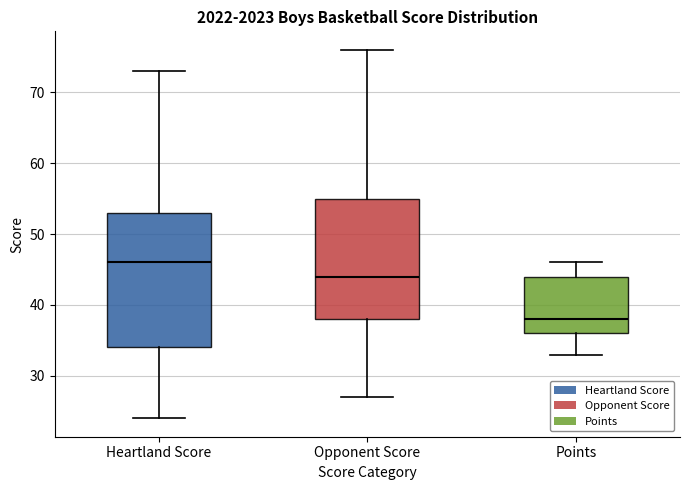

Reading left to right, transcribe this box plot: for each box, give where its median line is, the range the box spans, and where its two whiskers end, as read against the y-axis. The values are not printed on the chart, so give them approximately, as read against the axis.

Heartland Score: median 46, box 34 to 53, whiskers 24 to 73
Opponent Score: median 44, box 38 to 55, whiskers 27 to 76
Points: median 38, box 36 to 44, whiskers 33 to 46